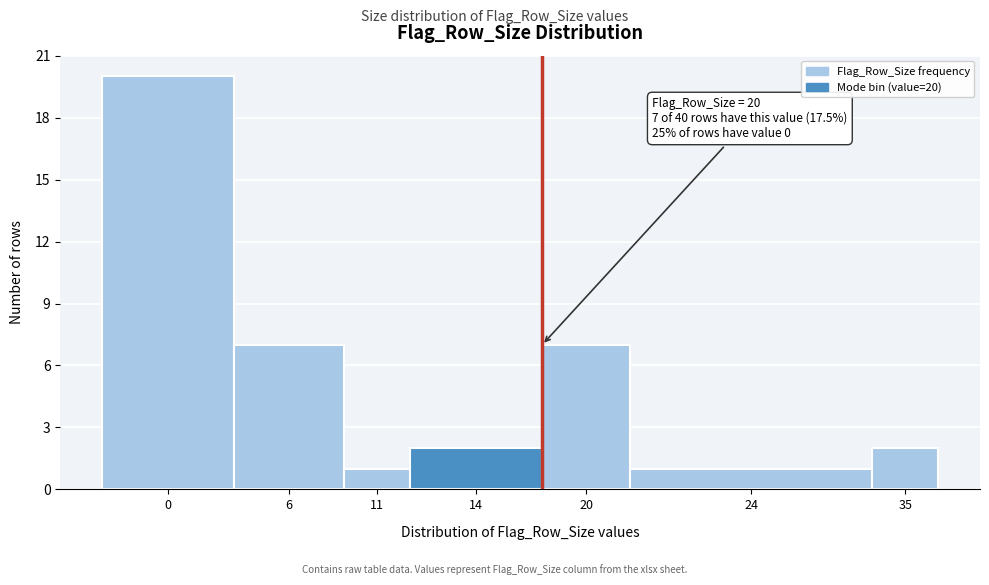

Reading left to right, what are all the values shown in this chart?

0=20	6=7	11=1	14=2	20=7	24=1	35=2